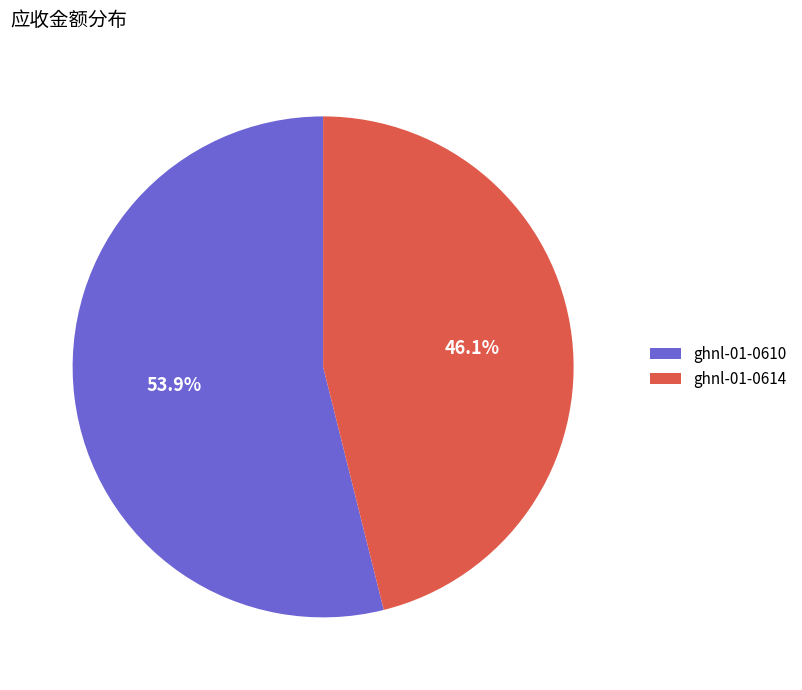

To the nearest percent, what portion does ghnl-01-0610 represent?

54%